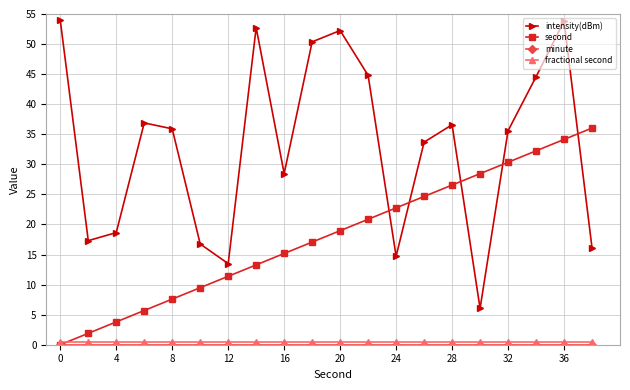

What is the value of the intensity(dBm) point at the 12th from the left?

44.8